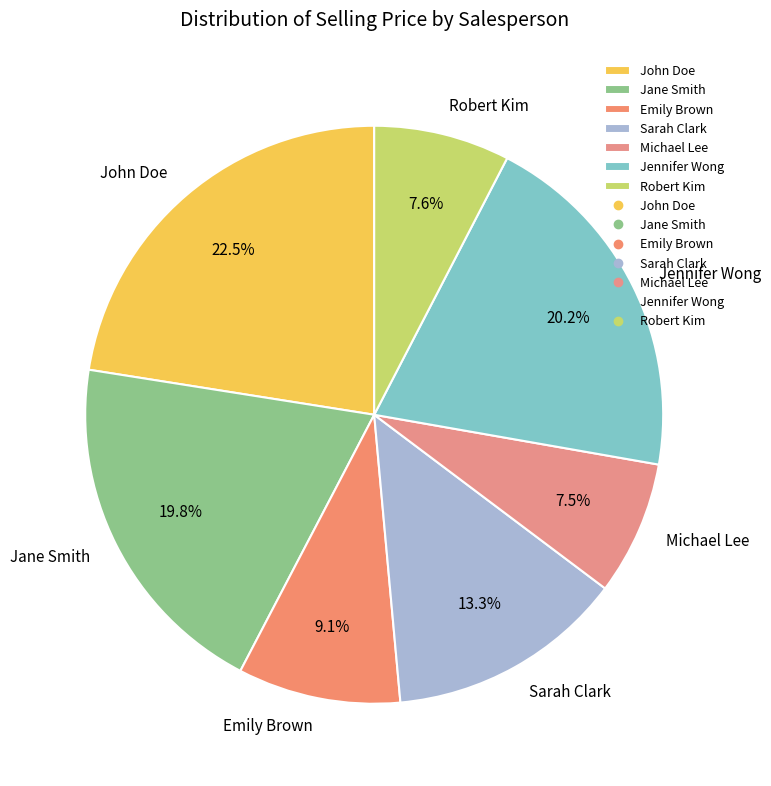

To the nearest percent, what is the difference between the largest and smallest slice percentages?

15%